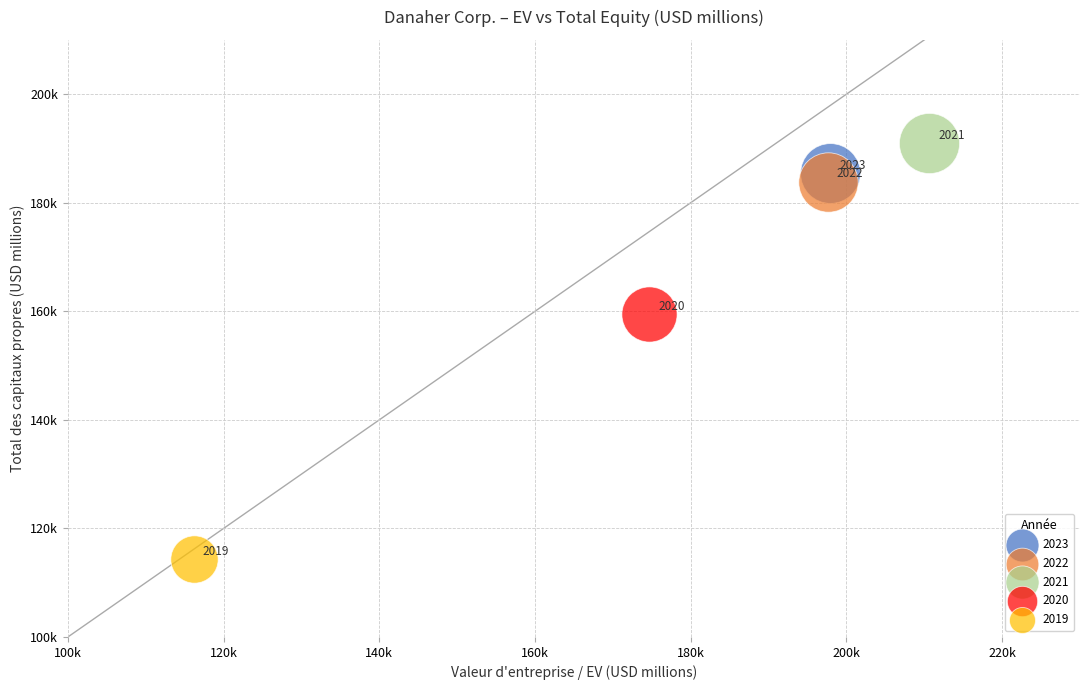

What are all the series names shown in the legend?

2023, 2022, 2021, 2020, 2019